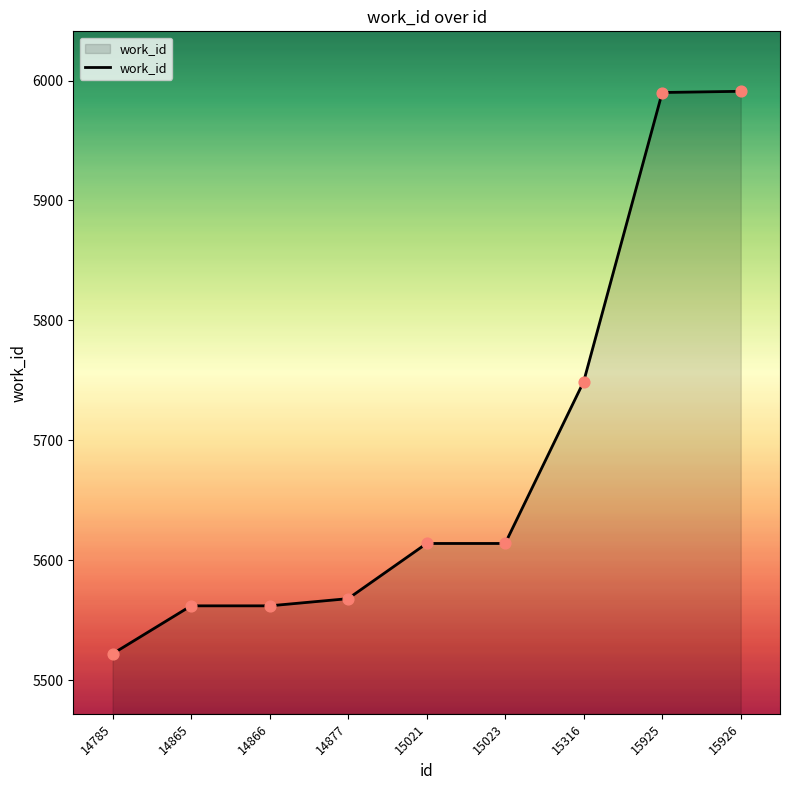

Which has a higher value, 14877 or 15023?

15023